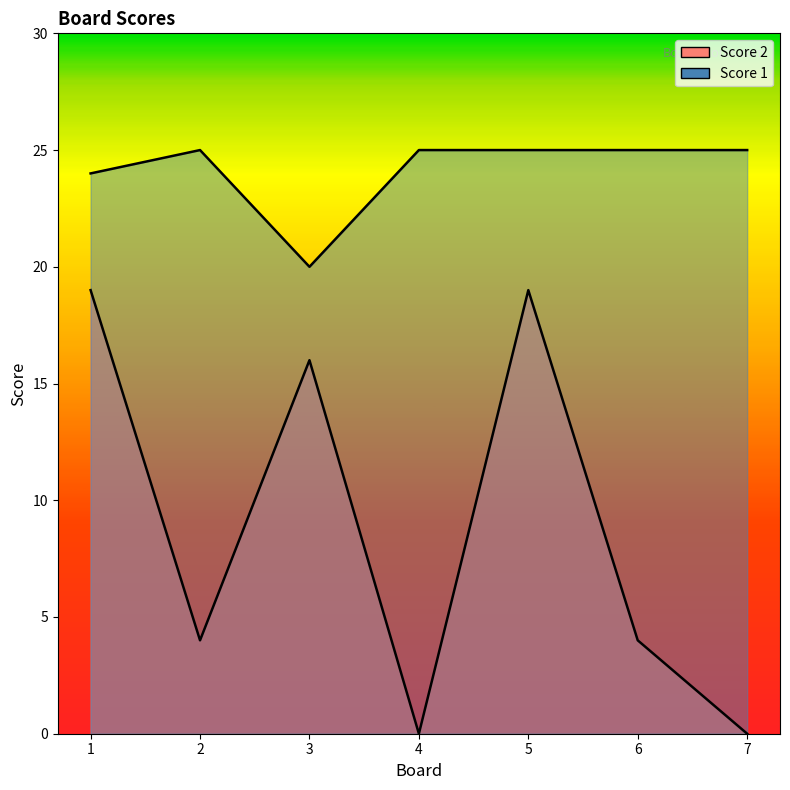

Which series has the largest total across all categories?

Score 1